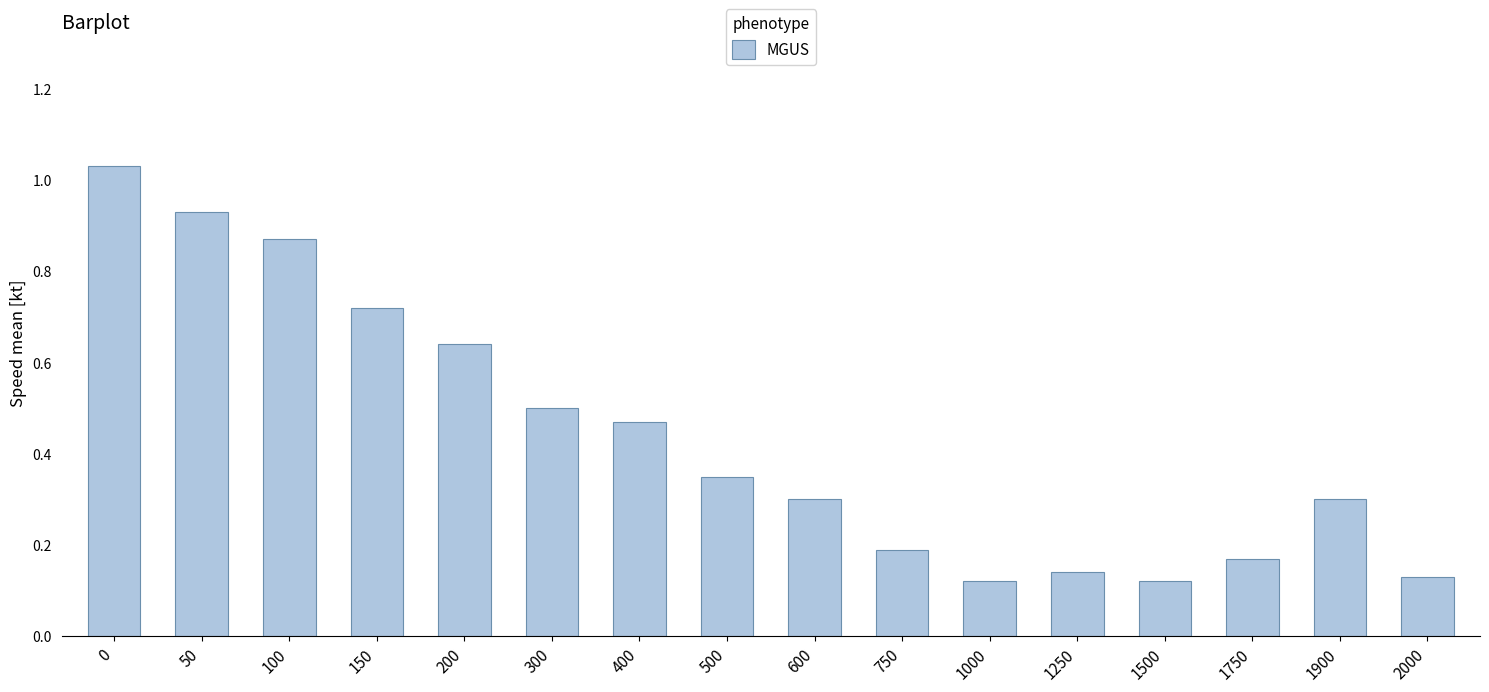

The chart shows a value of 0.1 at 600. True or false?

False